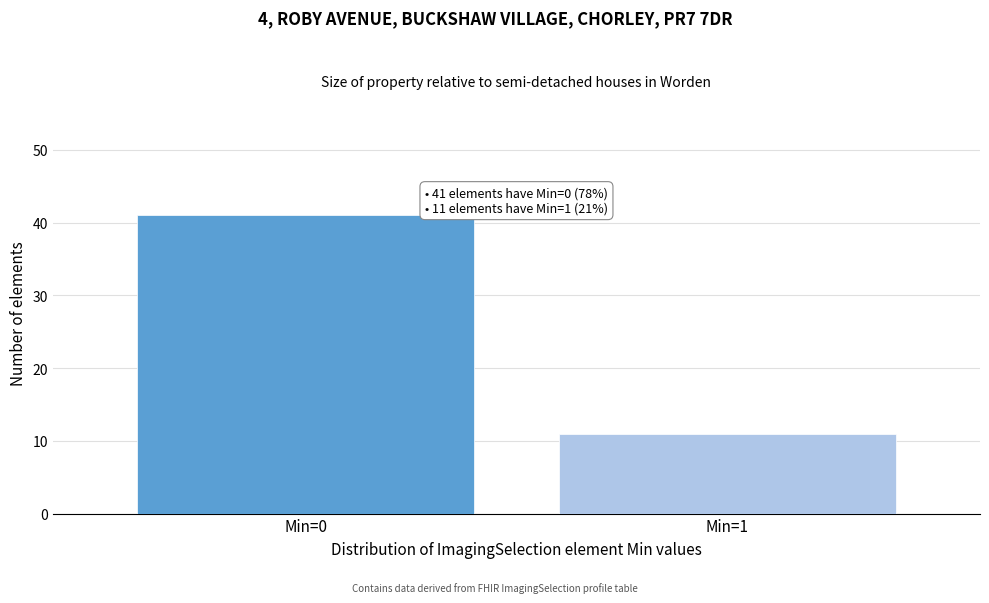

Reading left to right, extract all data points from this chart.

41	11